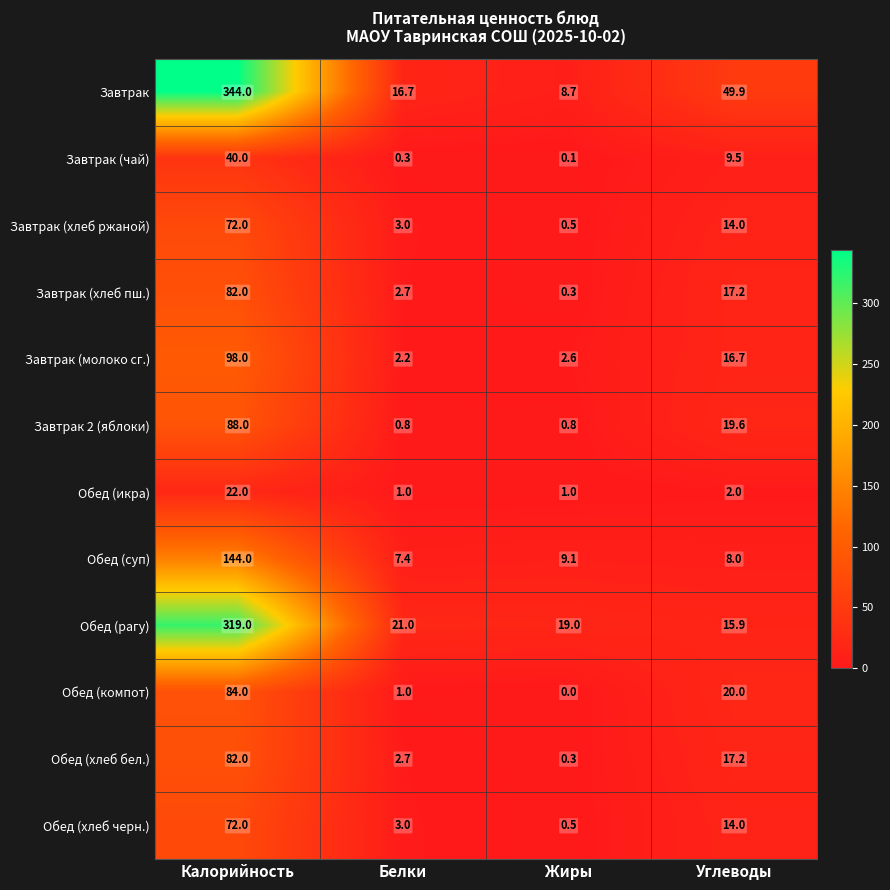

Is the value of Обед (суп) at Белки greater than the value of Завтрак (хлеб пш.) at Углеводы?

No